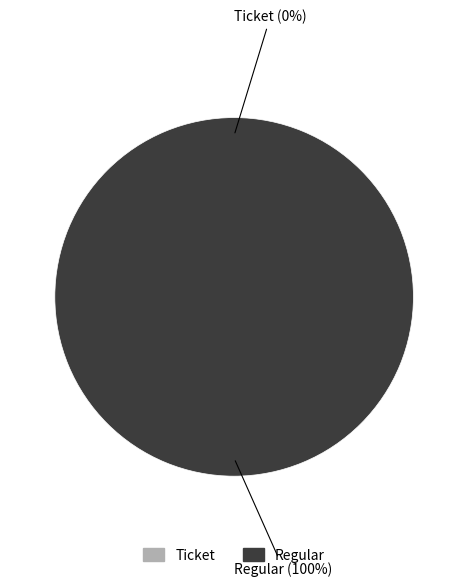

To the nearest percent, what is the combined percentage of Regular and Ticket?

100%